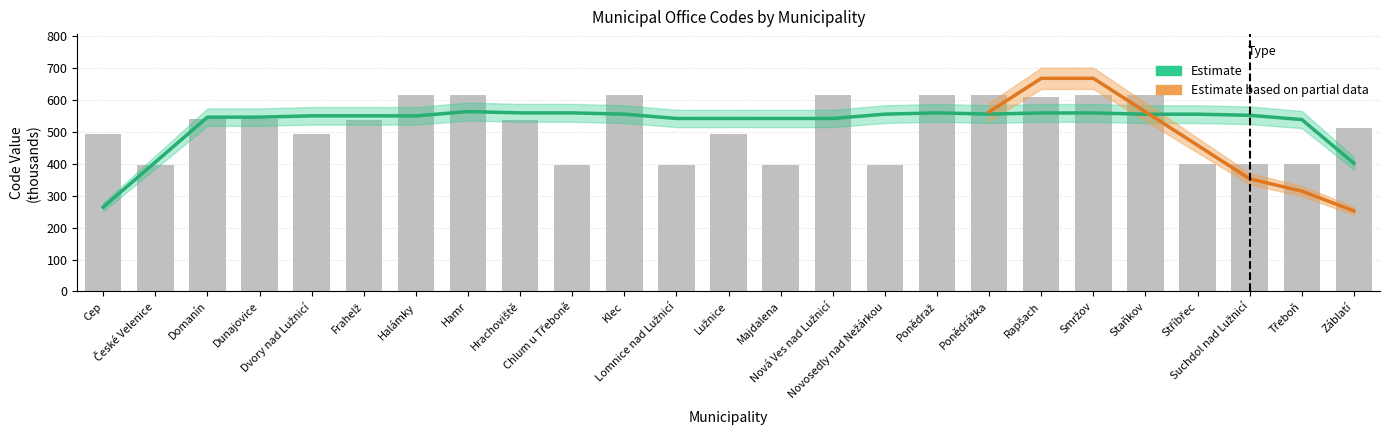

What position from the right is Novosedly nad Nežárkou?

10